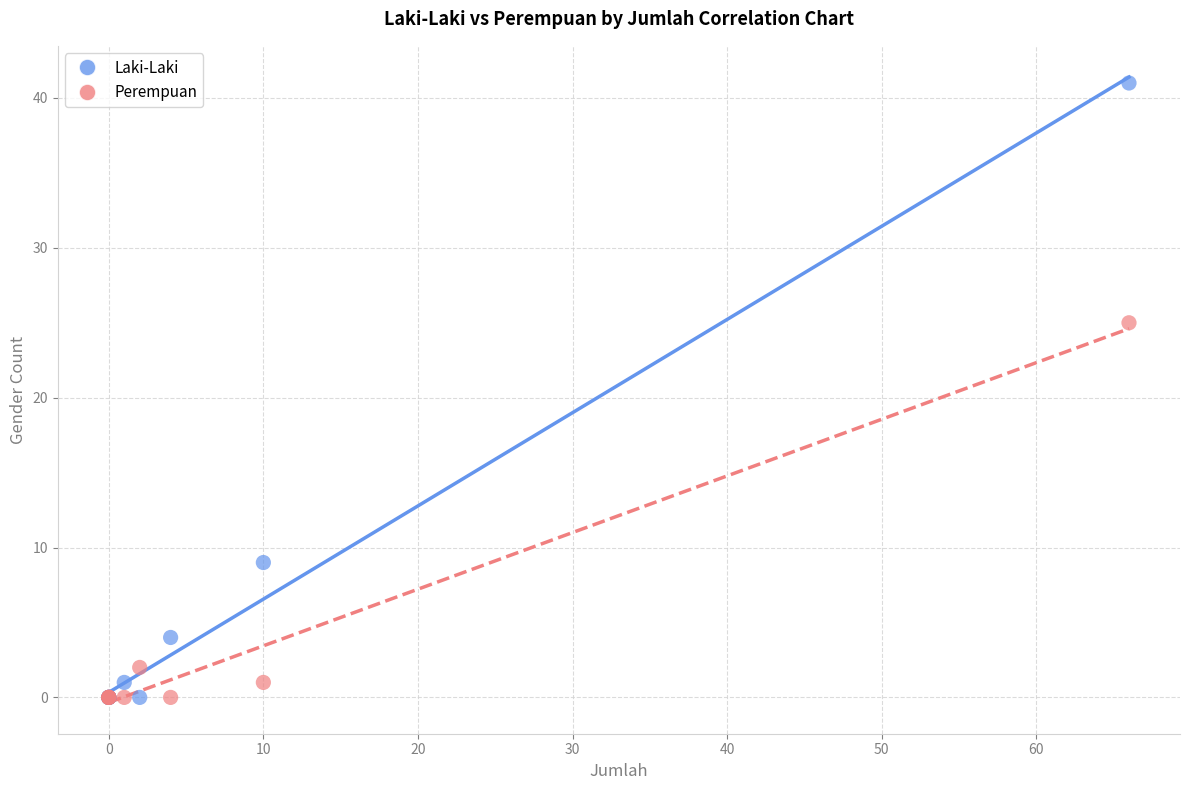

In the Laki-Laki series, what Y value is closest to 20?

9